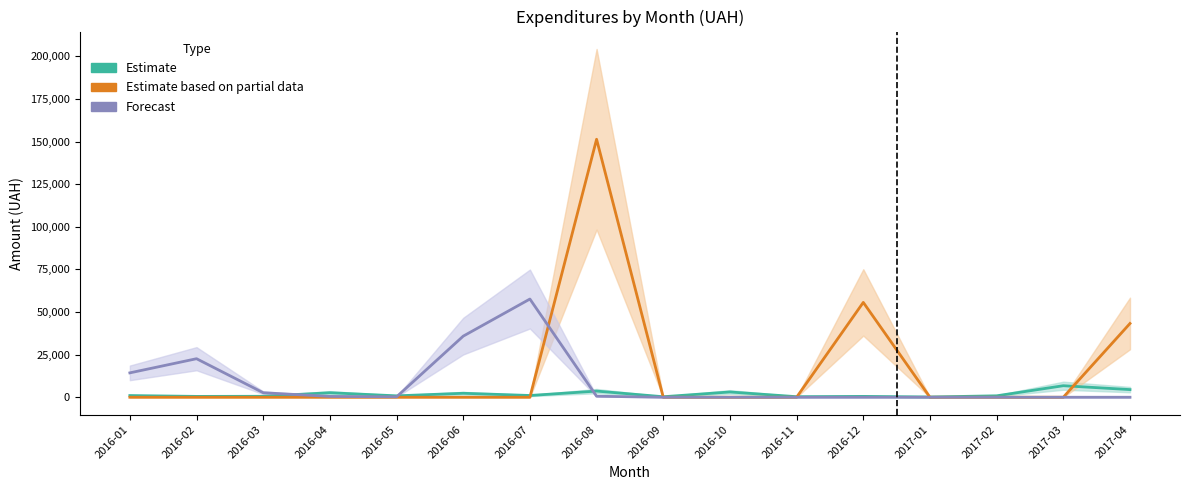

At which label is Estimate closest to 3457?

2016-08